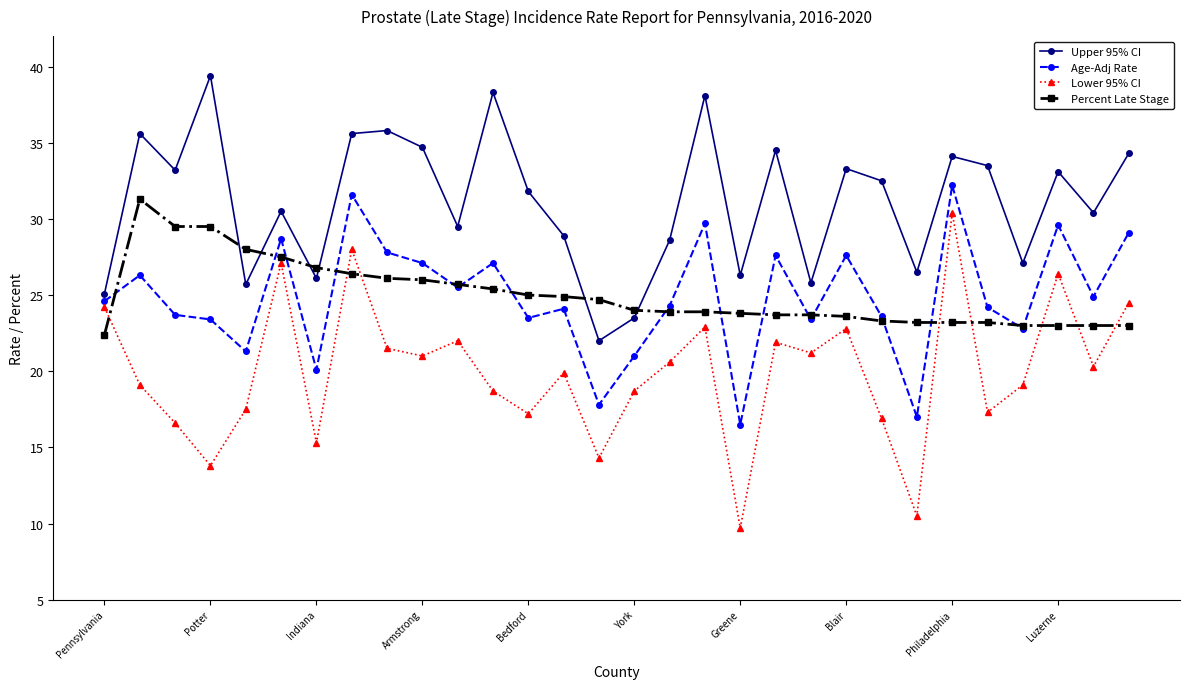

In Upper 95% CI, how many points are higher than both neighbors (excluding endpoints)?

10